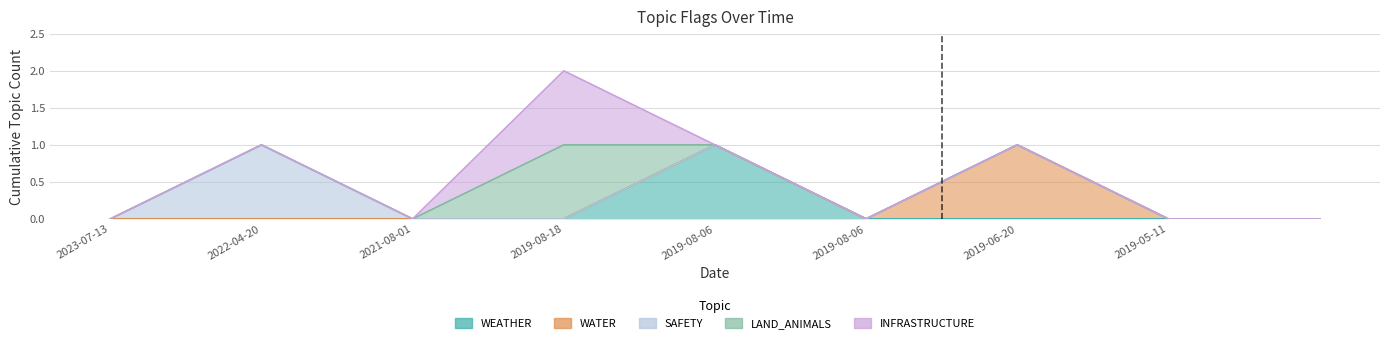

Between 2021-08-01 and 2019-05-11, which series saw the biggest shift?

WEATHER